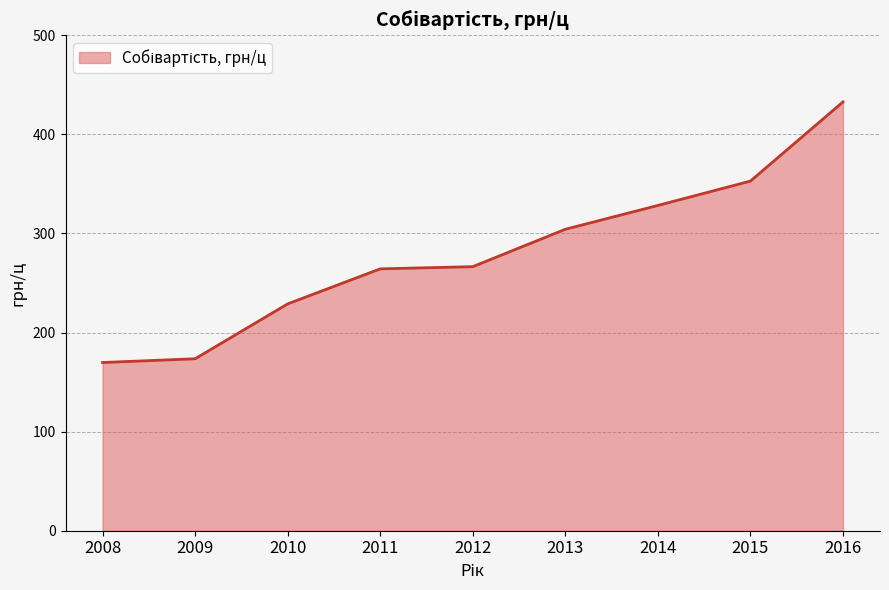

What is the difference between the maximum and minimum values?

263.0